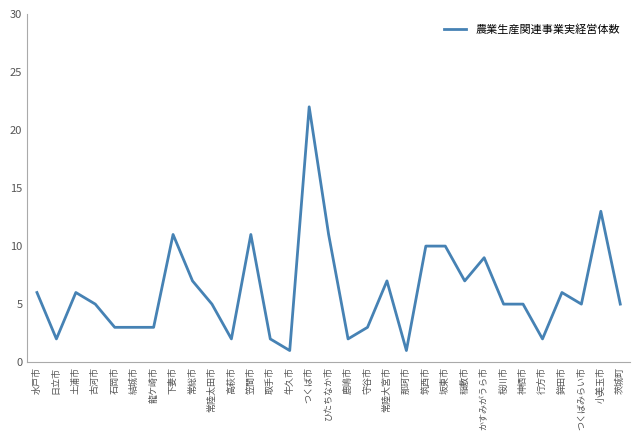

At which category does the data reach its first local peak?

土浦市